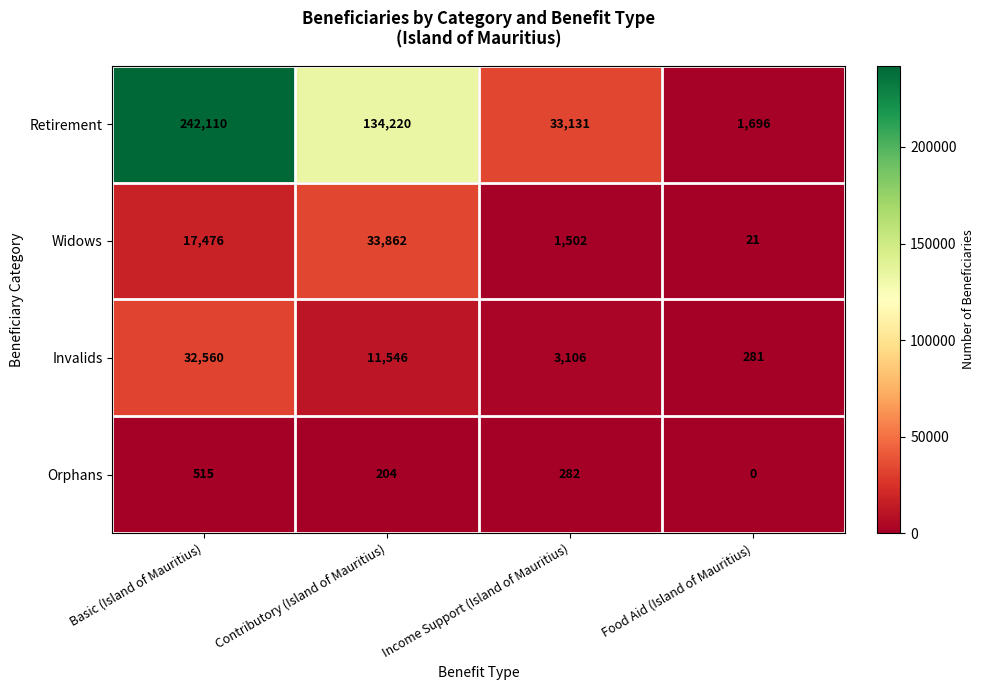

Which series changed the most between Basic (Island of Mauritius) and Contributory (Island of Mauritius)?

Retirement